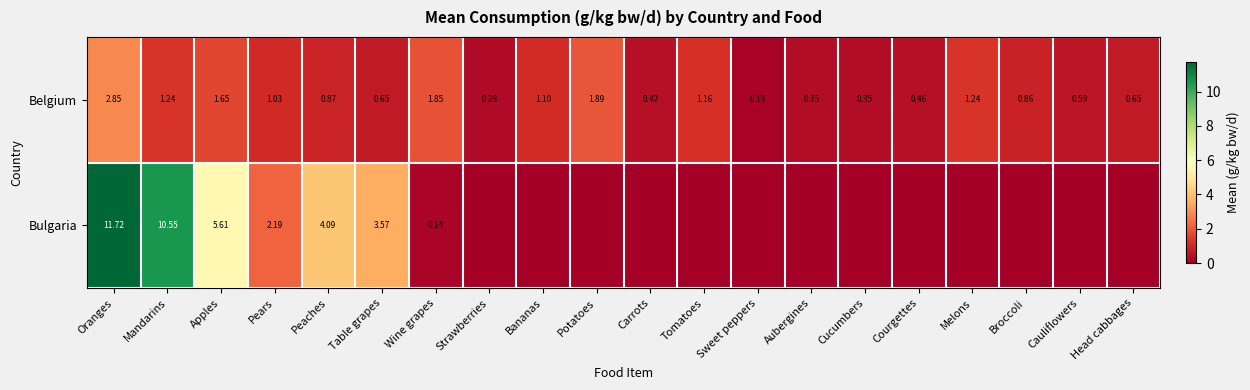

What is the total value across all series at Apples?

7.3